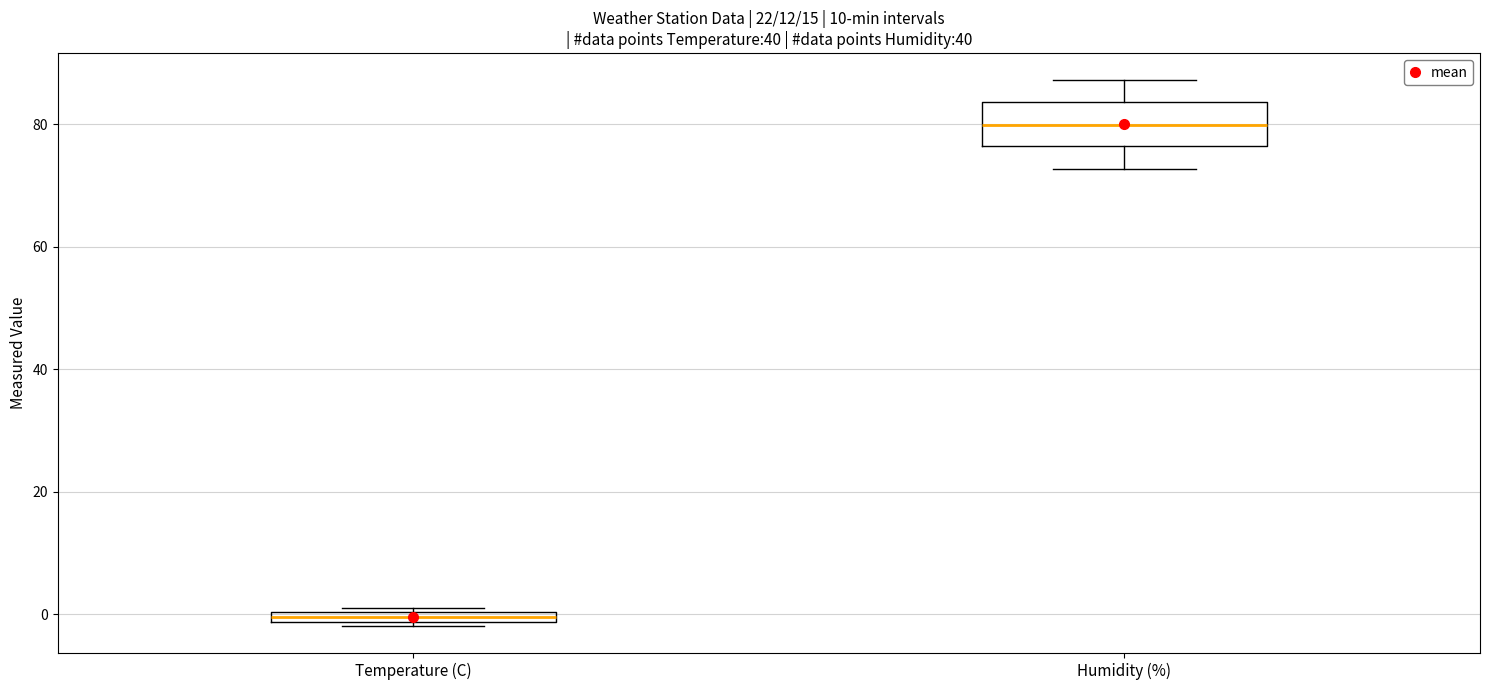

Where does the lower whisker of the box for Humidity (%) end on the y-axis? The values are not printed on the chart, so give them approximately, as read against the axis.

72